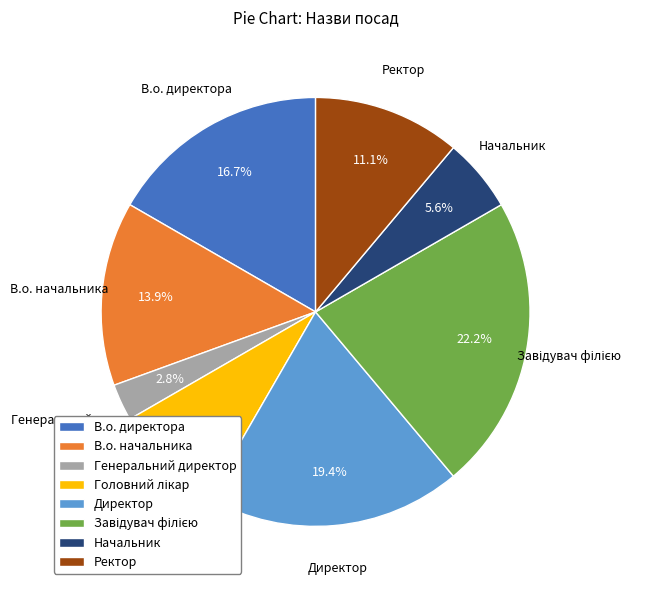

What is the total percentage of В.о. директора and В.о. начальника?

30.6%